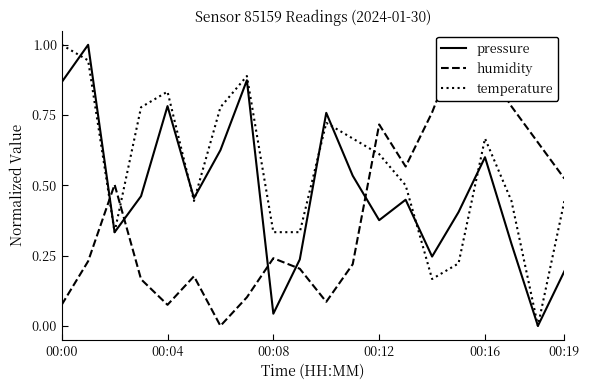

After their last crossing, which series has the higher values: humidity or temperature?

humidity